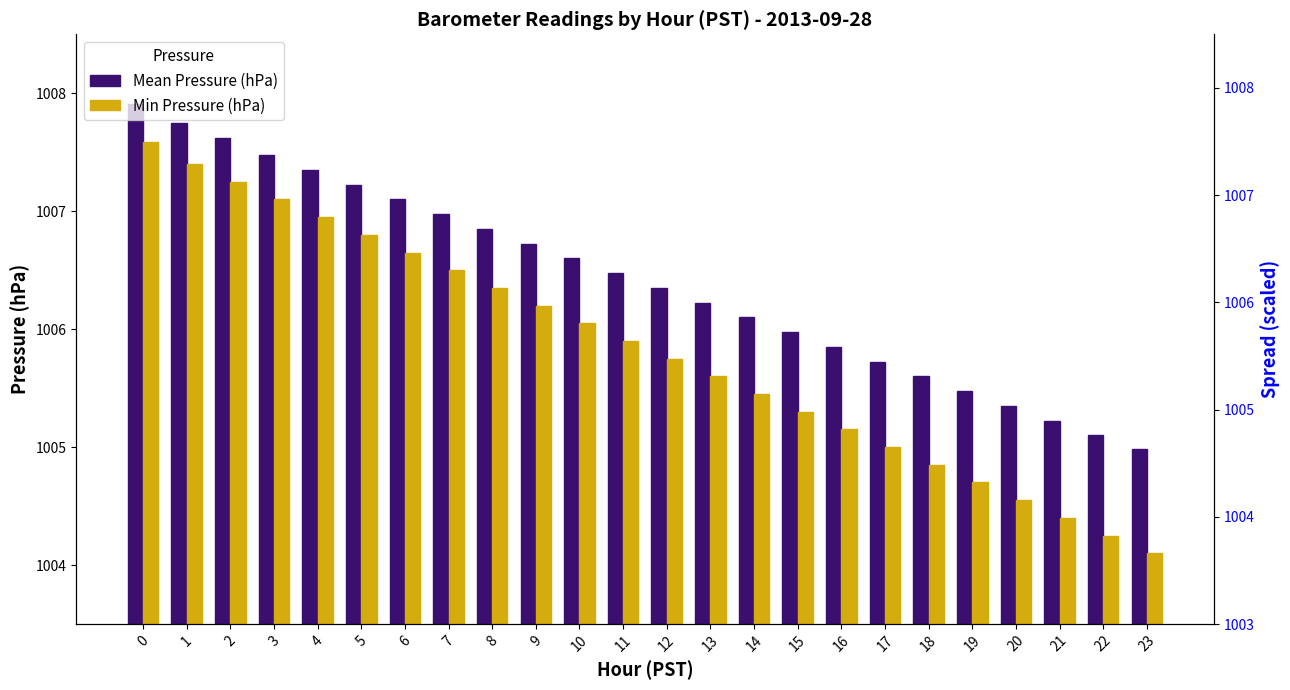

Where is Mean Pressure (hPa) nearest to the value 1006?

15